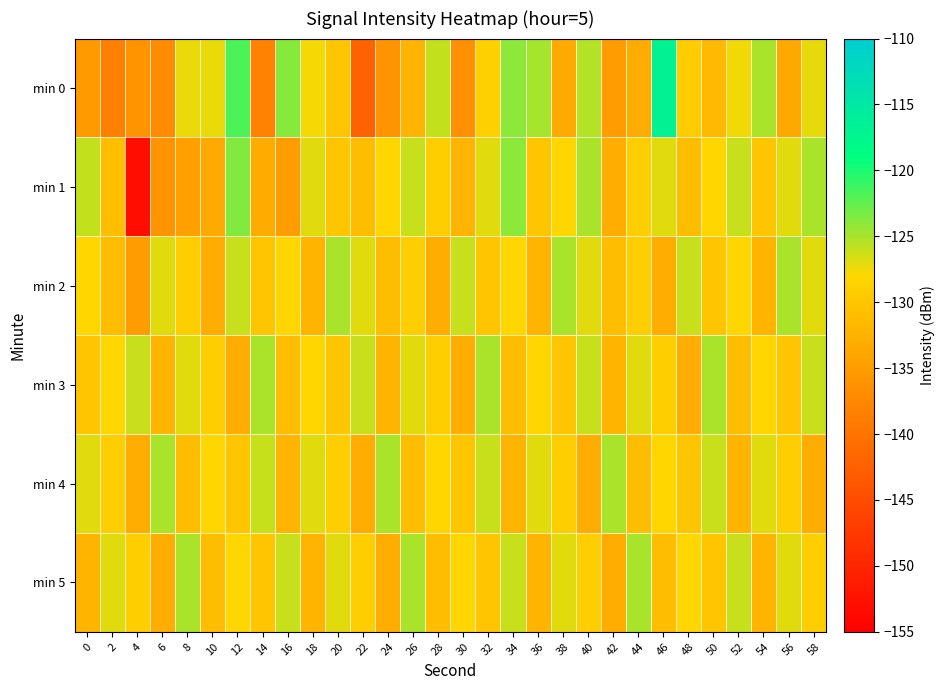

Reading left to right, what are all the values shown in this chart?

min 0: 0=-135.2	2=-138.4	4=-136.1	6=-136.9	8=-127.3	10=-127.3	12=-121.6	14=-138.1	16=-123.8	18=-127.7	20=-129.9	22=-142.3	24=-136.0	26=-132.0	28=-125.9	30=-136.3	32=-128.7	34=-124.0	36=-124.8	38=-133.2	40=-125.4	42=-135.0	44=-133.2	46=-116.8	48=-129.3	50=-131.5	52=-127.5	54=-125.1	56=-133.4	58=-127.1
min 1: 0=-125.8	2=-130.8	4=-153.1	6=-136.0	8=-134.4	10=-133.4	12=-123.6	14=-133.1	16=-134.9	18=-127.0	20=-130.0	22=-131.0	24=-128.0	26=-126.0	28=-129.0	30=-132.0	32=-127.0	34=-124.0	36=-130.0	38=-128.0	40=-125.0	42=-133.0	44=-129.0	46=-127.0	48=-131.0	50=-128.0	52=-126.0	54=-130.0	56=-127.0	58=-125.0
min 2: 0=-128.0	2=-131.0	4=-135.0	6=-127.0	8=-129.0	10=-133.0	12=-126.0	14=-130.0	16=-128.0	18=-132.0	20=-125.0	22=-127.0	24=-131.0	26=-129.0	28=-133.0	30=-126.0	32=-130.0	34=-128.0	36=-132.0	38=-125.0	40=-127.0	42=-131.0	44=-129.0	46=-133.0	48=-126.0	50=-130.0	52=-128.0	54=-132.0	56=-125.0	58=-127.0
min 3: 0=-130.0	2=-128.0	4=-126.0	6=-132.0	8=-127.0	10=-129.0	12=-133.0	14=-125.0	16=-131.0	18=-128.0	20=-130.0	22=-126.0	24=-132.0	26=-127.0	28=-129.0	30=-133.0	32=-125.0	34=-131.0	36=-128.0	38=-130.0	40=-126.0	42=-132.0	44=-127.0	46=-129.0	48=-133.0	50=-125.0	52=-131.0	54=-128.0	56=-130.0	58=-126.0
min 4: 0=-127.0	2=-129.0	4=-133.0	6=-125.0	8=-131.0	10=-128.0	12=-130.0	14=-126.0	16=-132.0	18=-127.0	20=-129.0	22=-133.0	24=-125.0	26=-131.0	28=-128.0	30=-130.0	32=-126.0	34=-132.0	36=-127.0	38=-129.0	40=-133.0	42=-125.0	44=-131.0	46=-128.0	48=-130.0	50=-126.0	52=-132.0	54=-127.0	56=-129.0	58=-133.0
min 5: 0=-132.0	2=-127.0	4=-129.0	6=-133.0	8=-125.0	10=-131.0	12=-128.0	14=-130.0	16=-126.0	18=-132.0	20=-127.0	22=-129.0	24=-133.0	26=-125.0	28=-131.0	30=-128.0	32=-130.0	34=-126.0	36=-132.0	38=-127.0	40=-129.0	42=-133.0	44=-125.0	46=-131.0	48=-128.0	50=-130.0	52=-126.0	54=-132.0	56=-127.0	58=-129.0